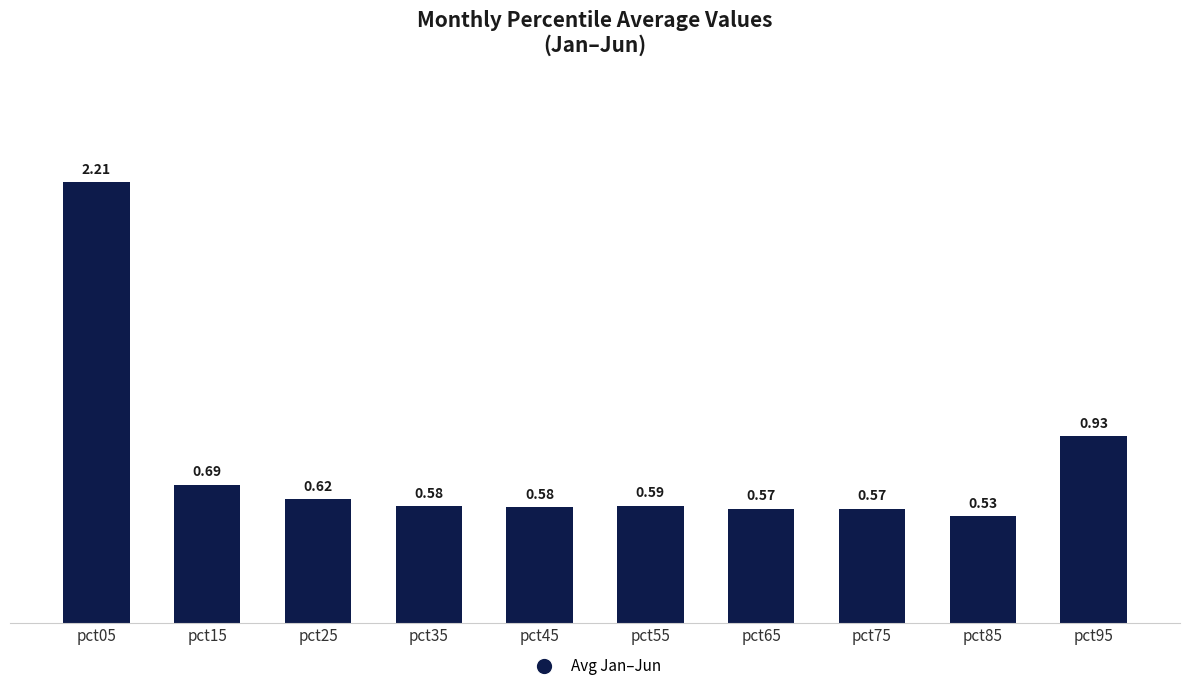

What is the difference between the maximum and minimum values?

1.7